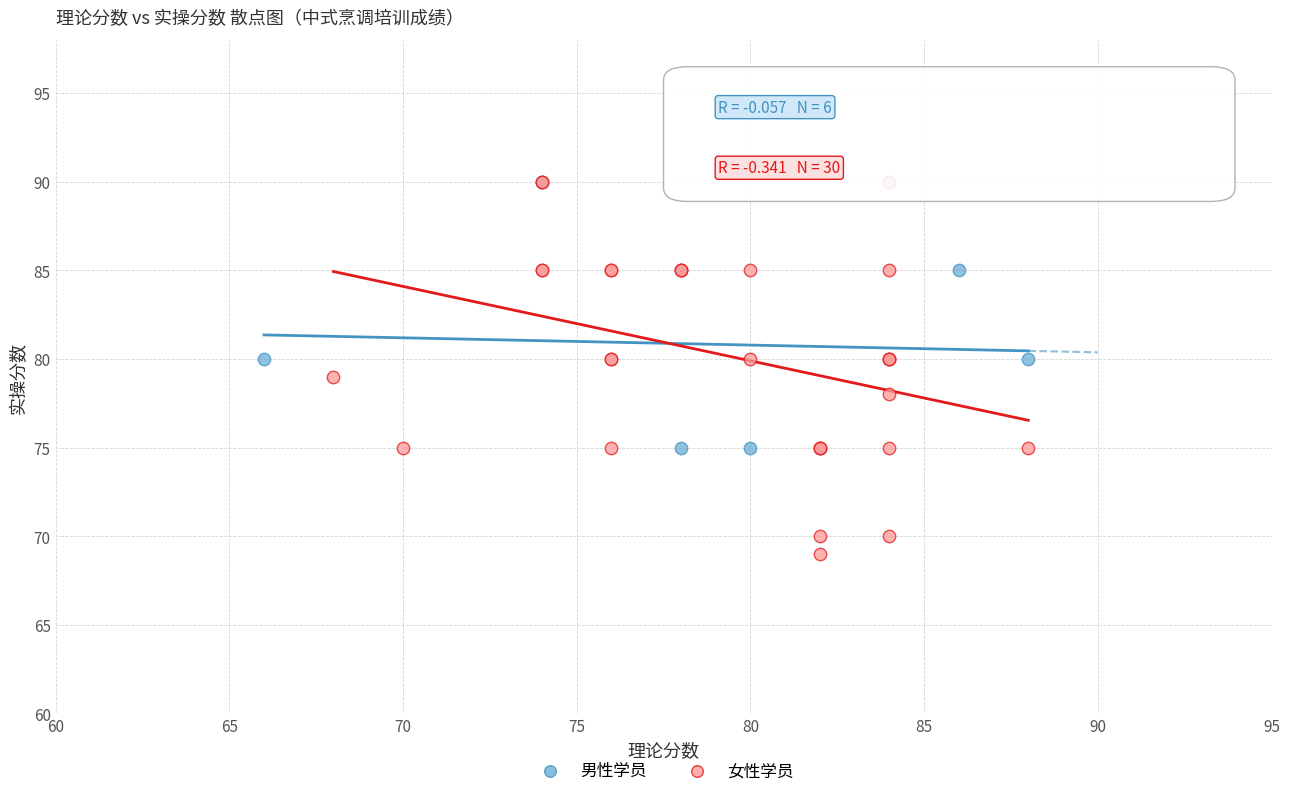

Which series reaches the minimum Y coordinate?

女性学员